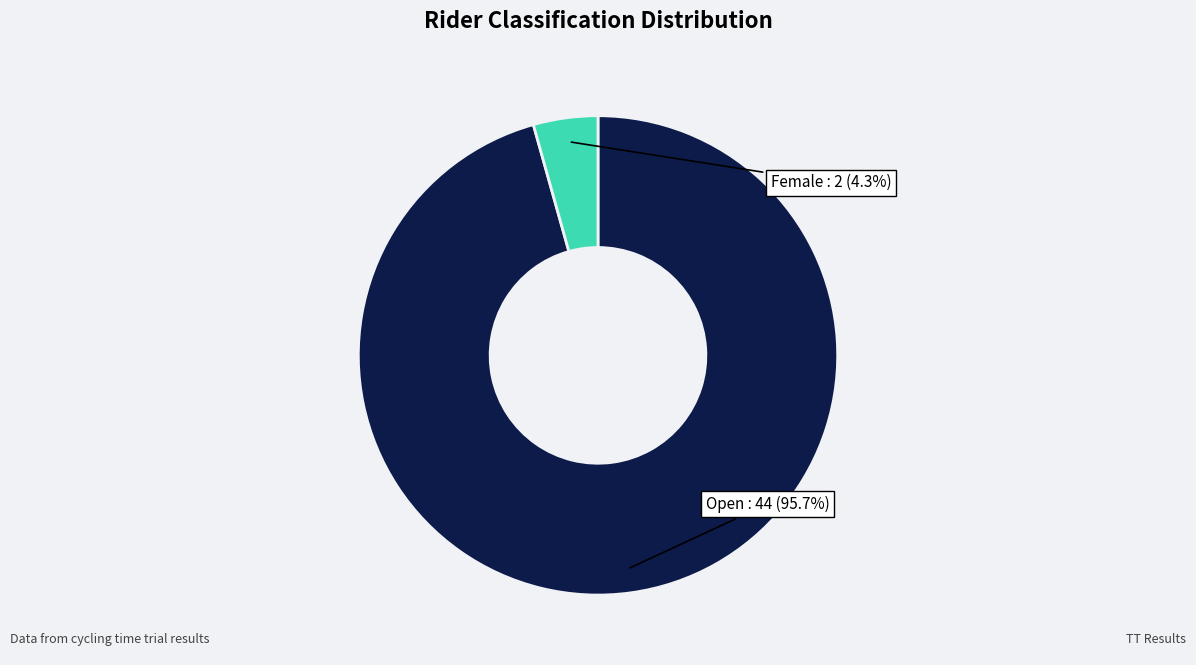

To the nearest percent, what is the average slice percentage?

50%